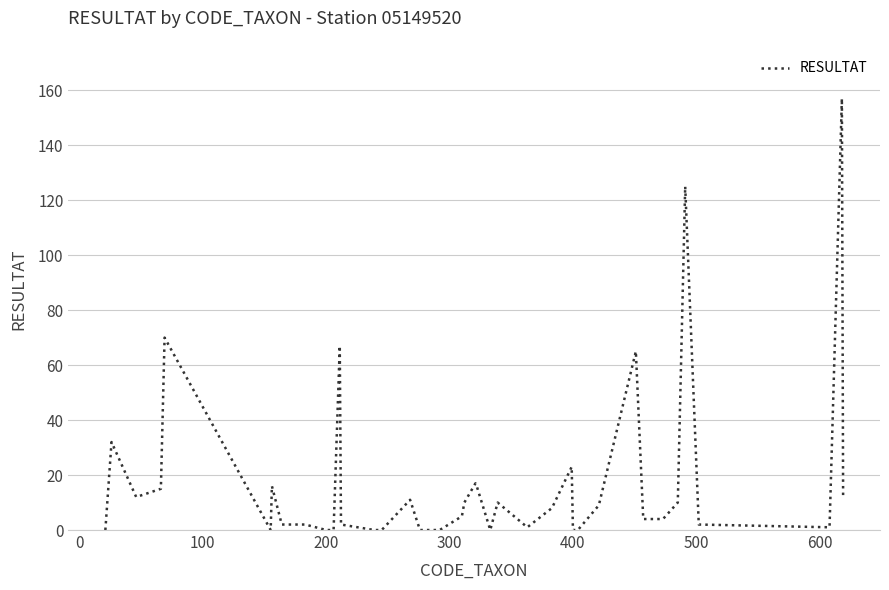

What is the difference between the maximum and minimum values?

157